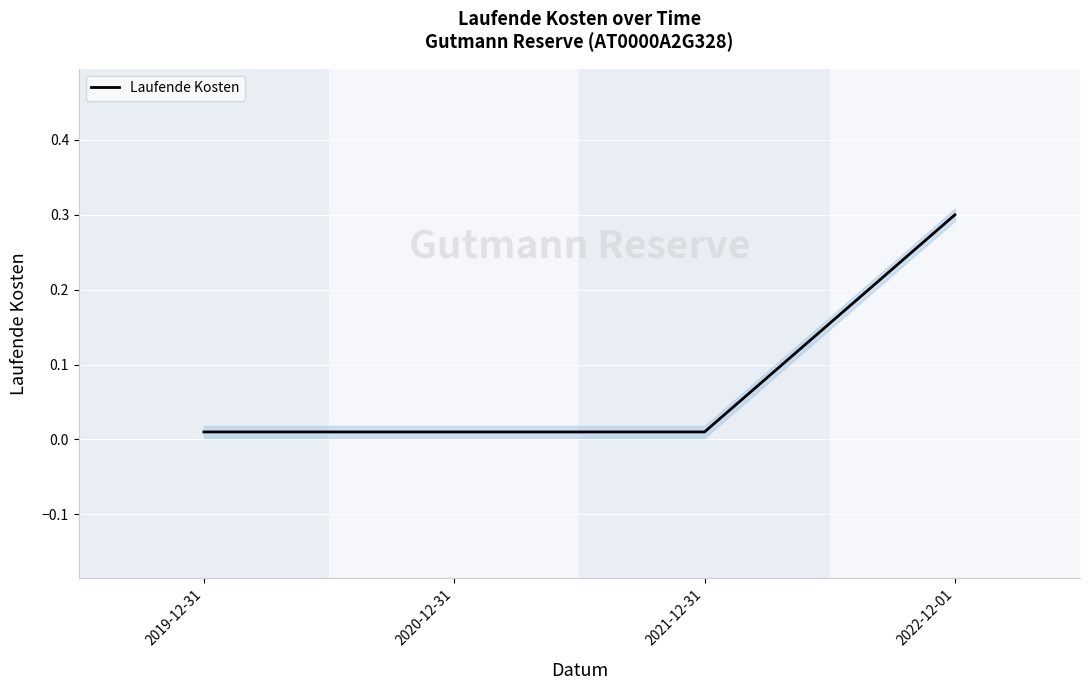

True or false: the data shows 0.0 at 2020-12-31.

False